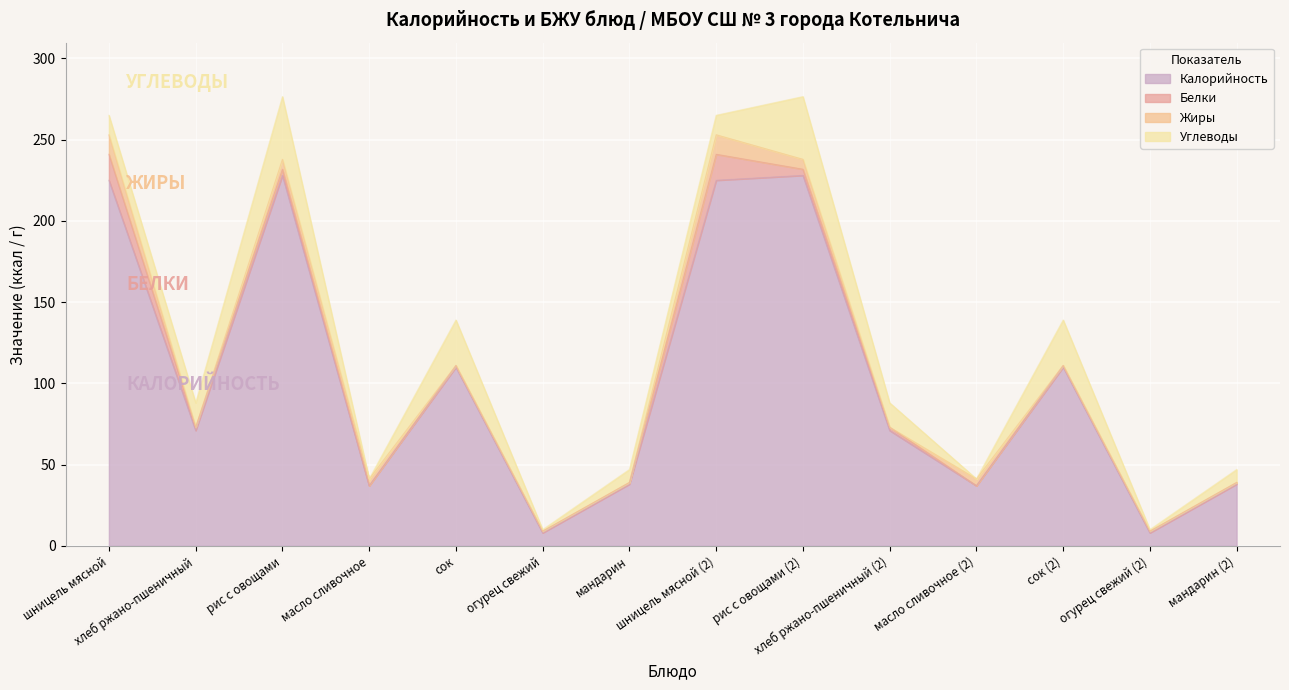

Is it true that Жиры equals 4.2 at масло сливочное (2)?

True